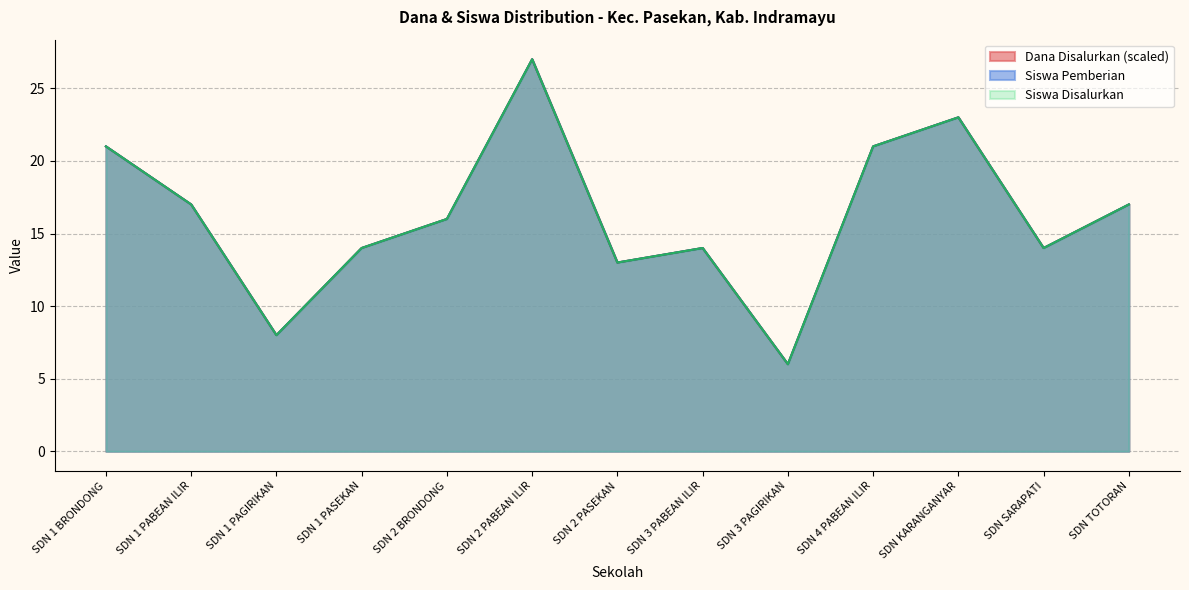

What is the approximate value of Dana Disalurkan at SDN 1 PAGIRIKAN?

8